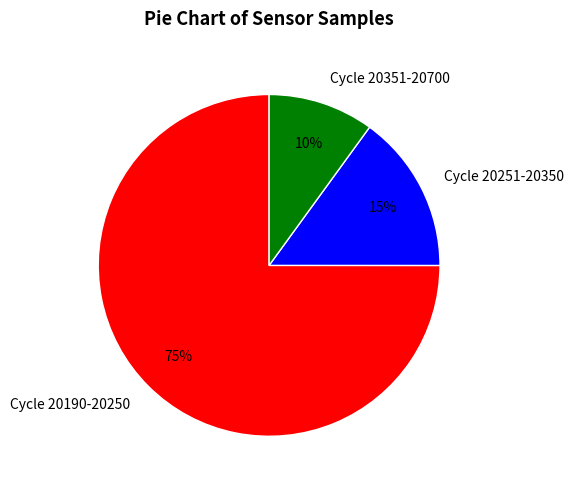

Which has a higher value, Cycle 20251-20350 or Cycle 20351-20700?

Cycle 20251-20350